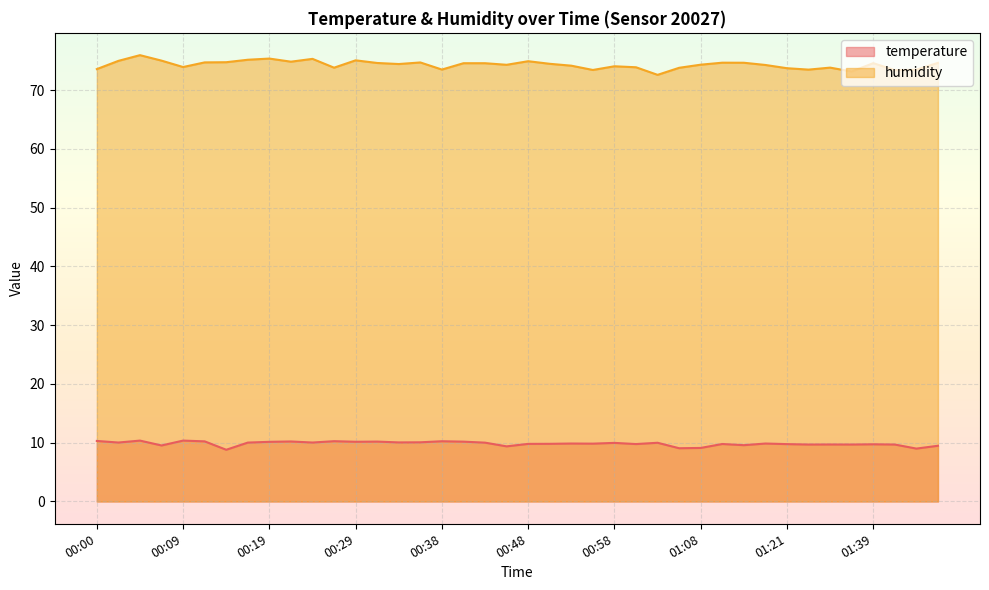

At how many categories does at least one series exceed 58?

40